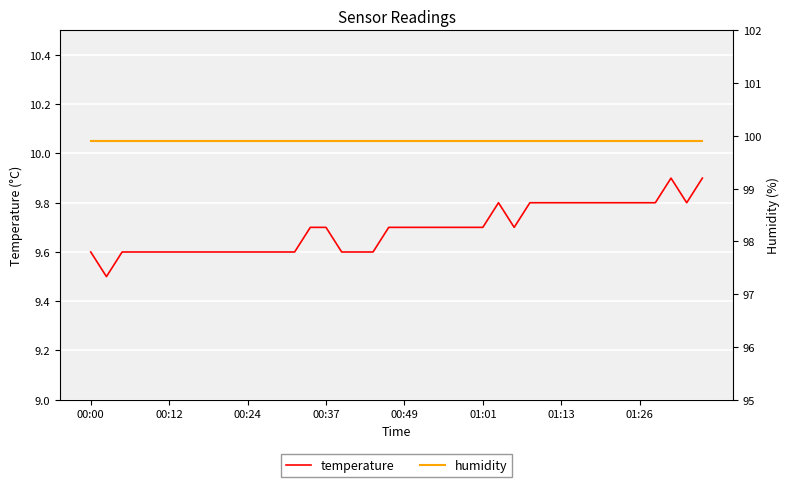

True or false: humidity and temperature cross at least once.

False